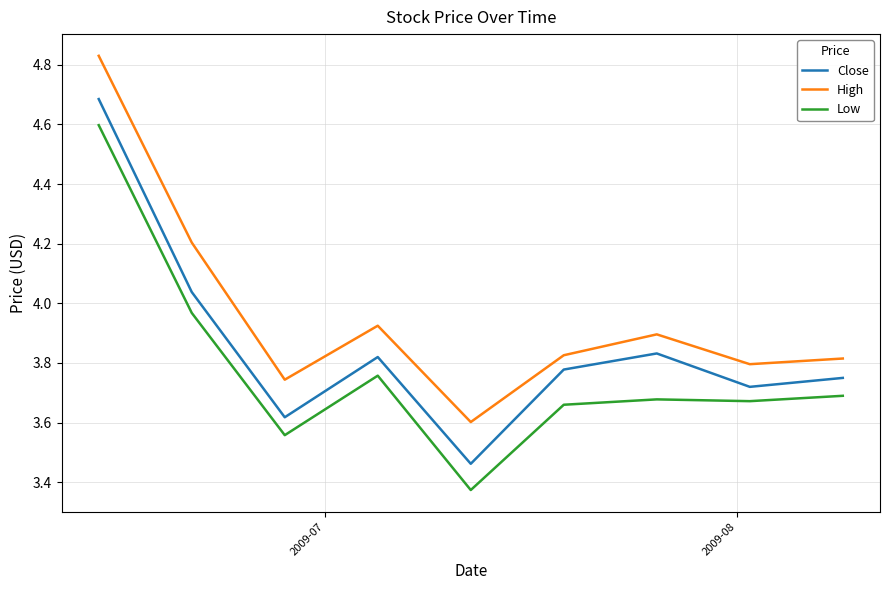

What is the difference between the maximum and minimum values in the Low series?

1.2